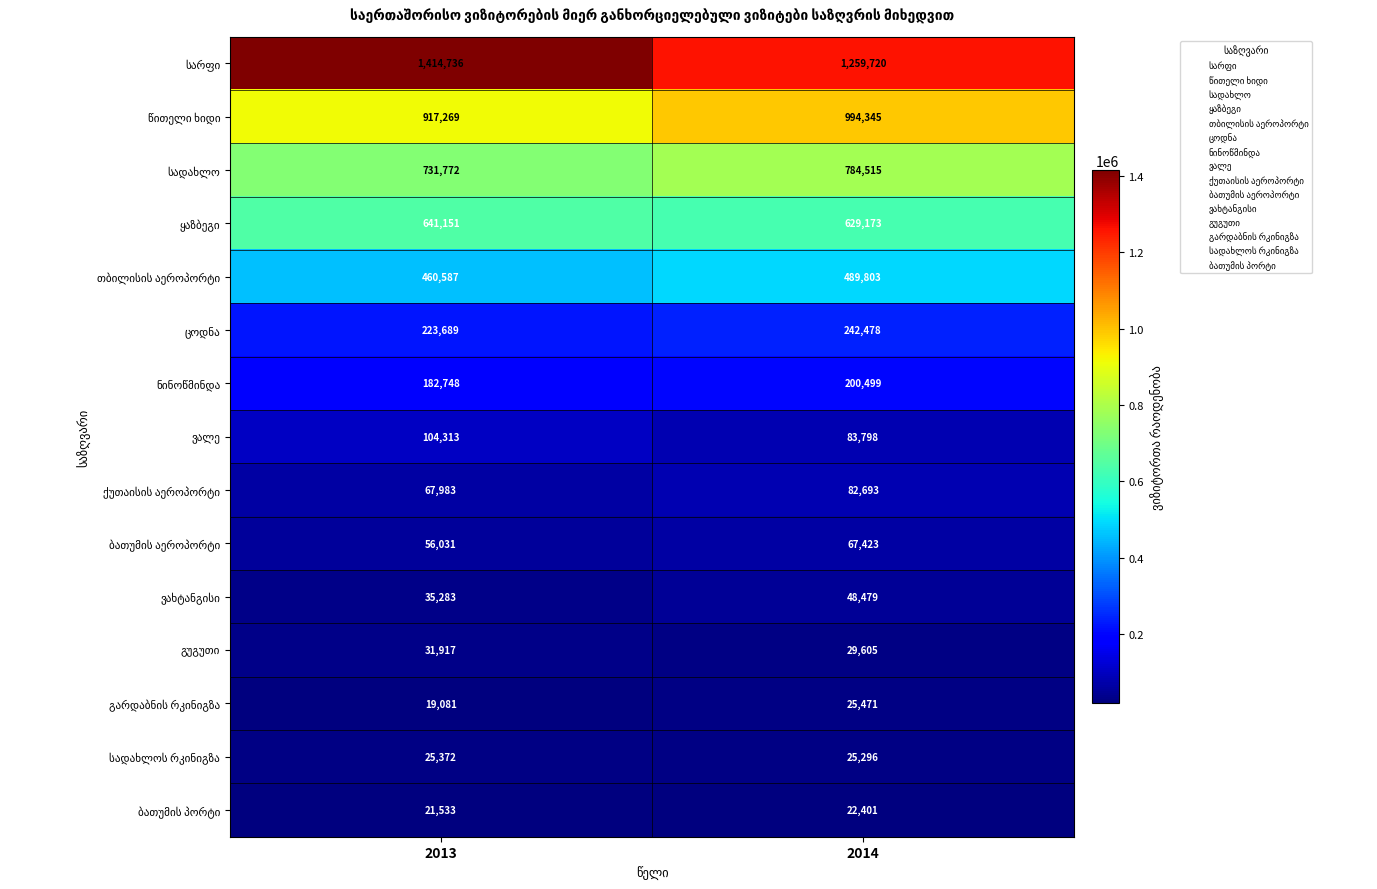

At which category does the chart reach its minimum across all series?

2013